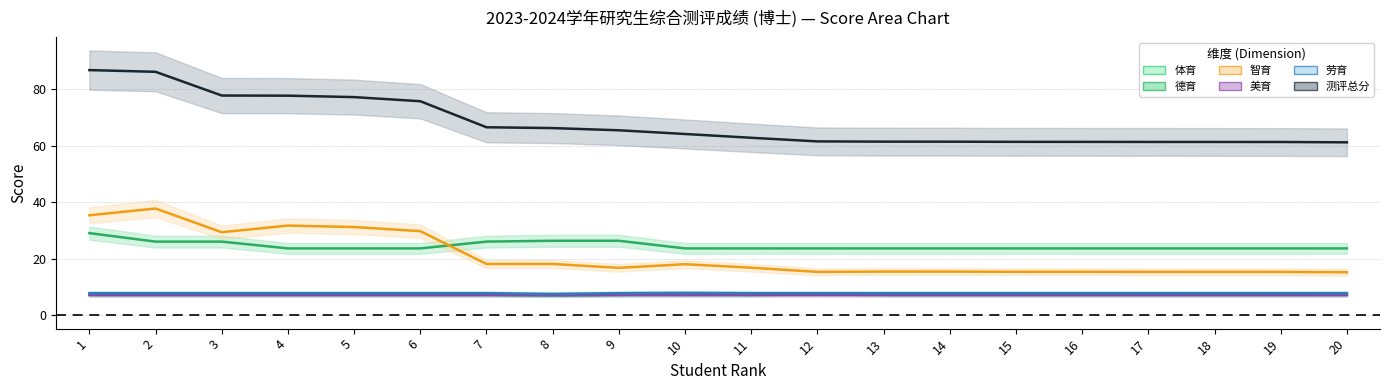

What value does the 体育 series have at 16?

7.2